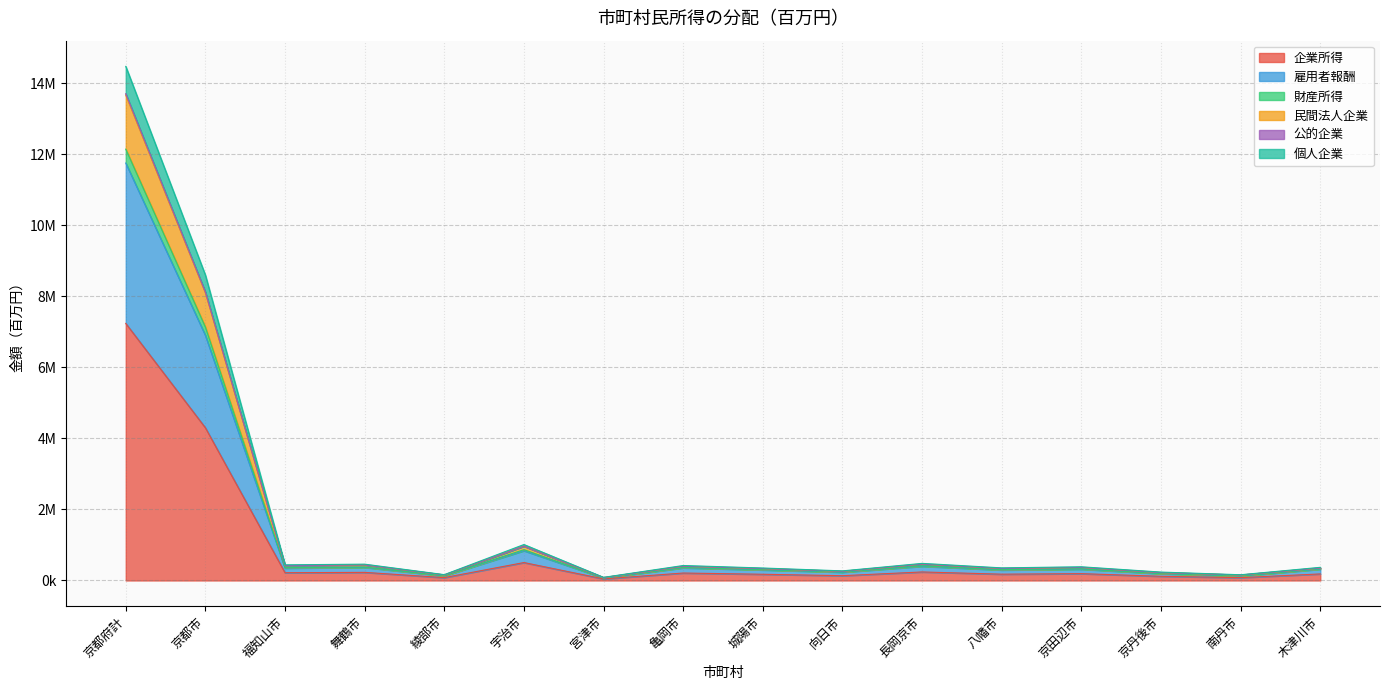

What is the label of the 10th point from the right?

宮津市